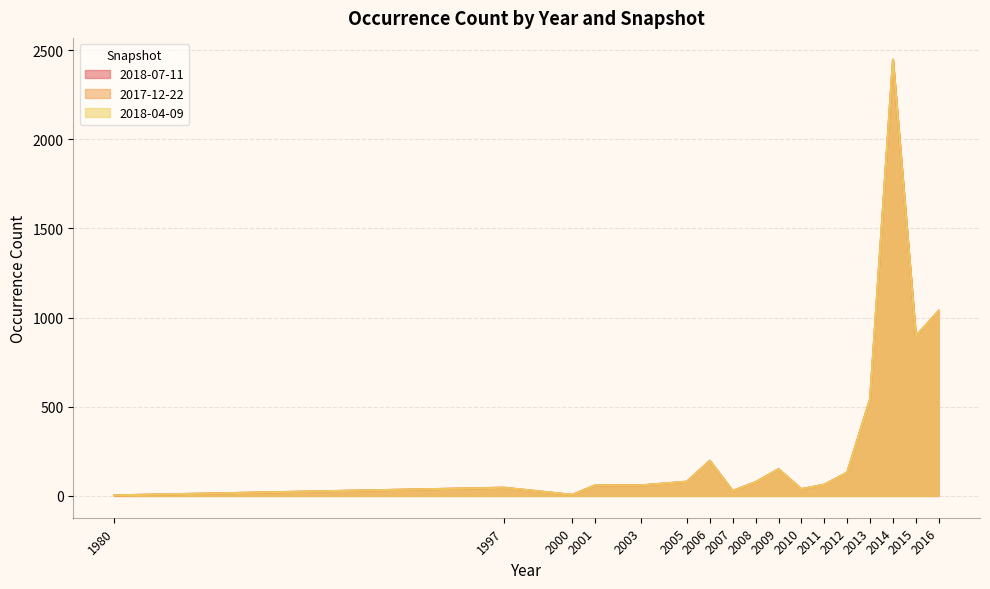

The 2018-07-11 series shows 3 at 1980. True or false?

True